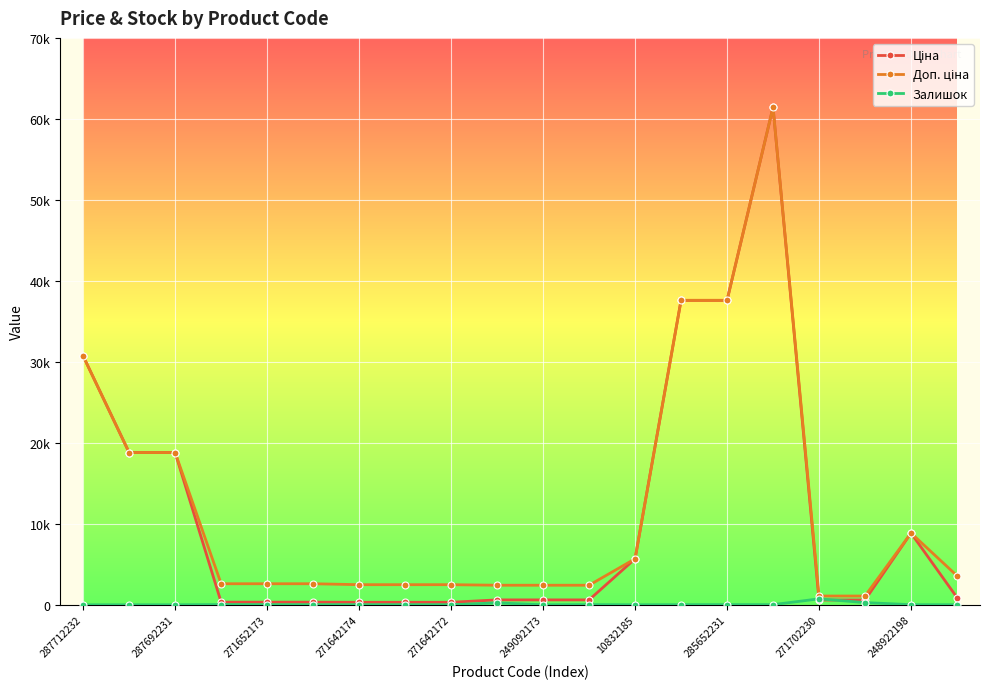

Does the chart have visible grid lines?

Yes